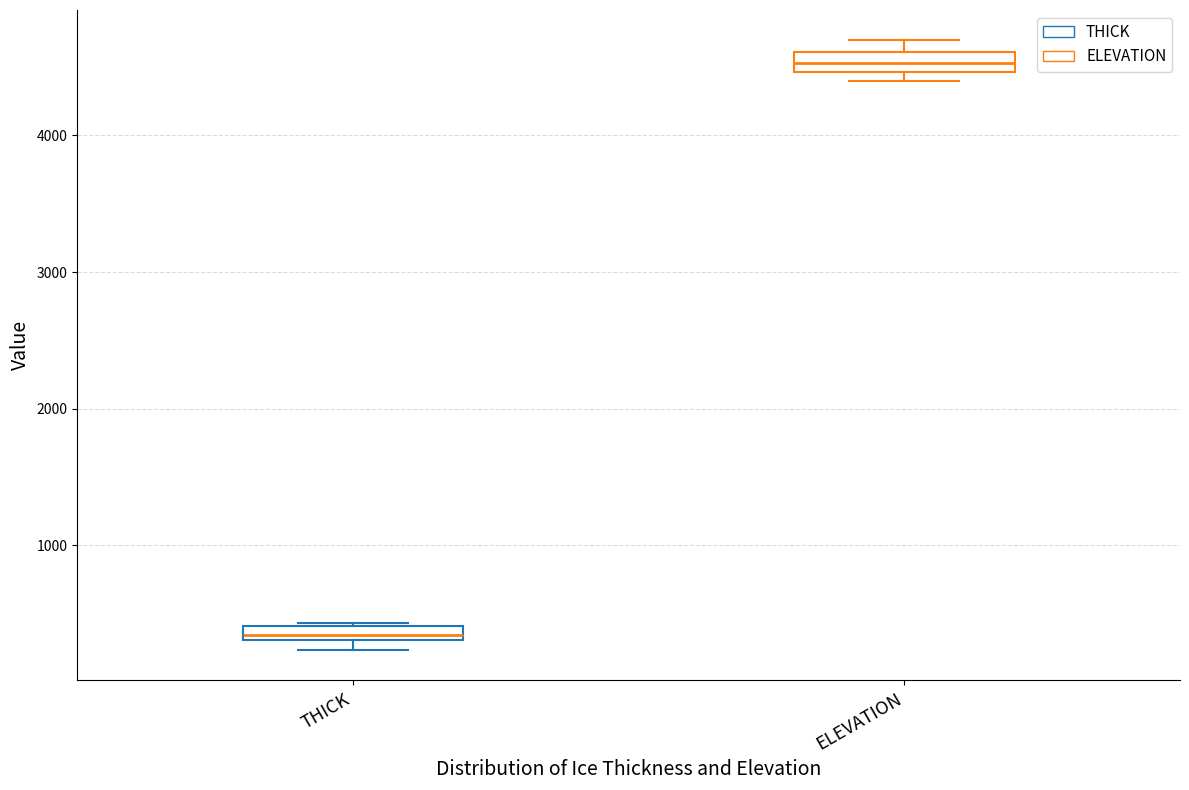

Which box's median line is the lowest?

THICK